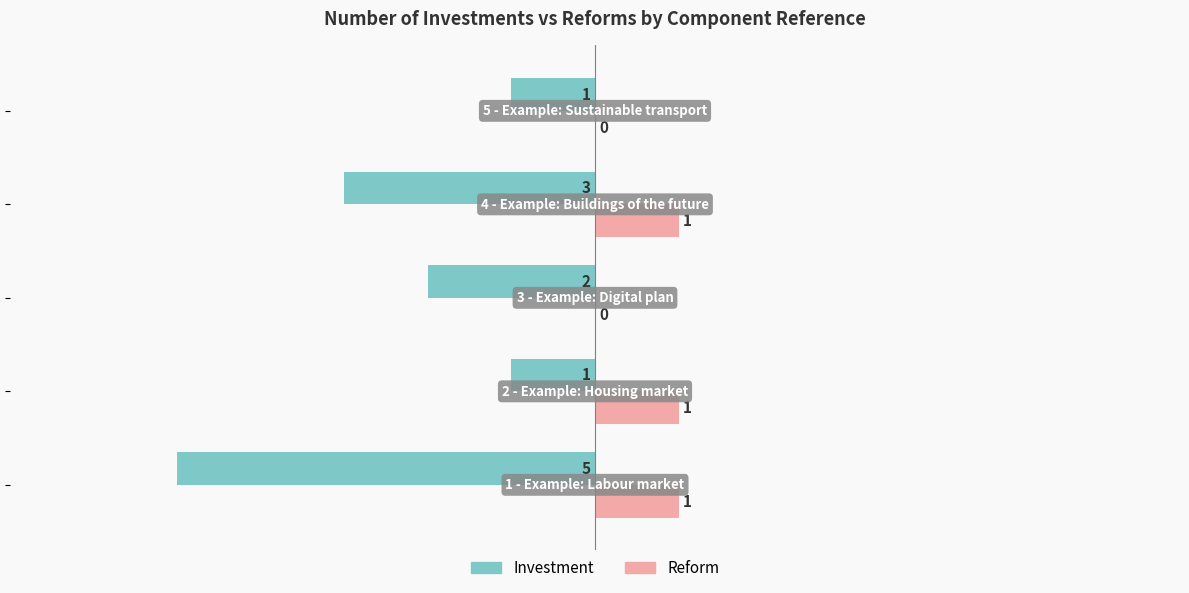

Which series has the largest total across all categories?

Reform